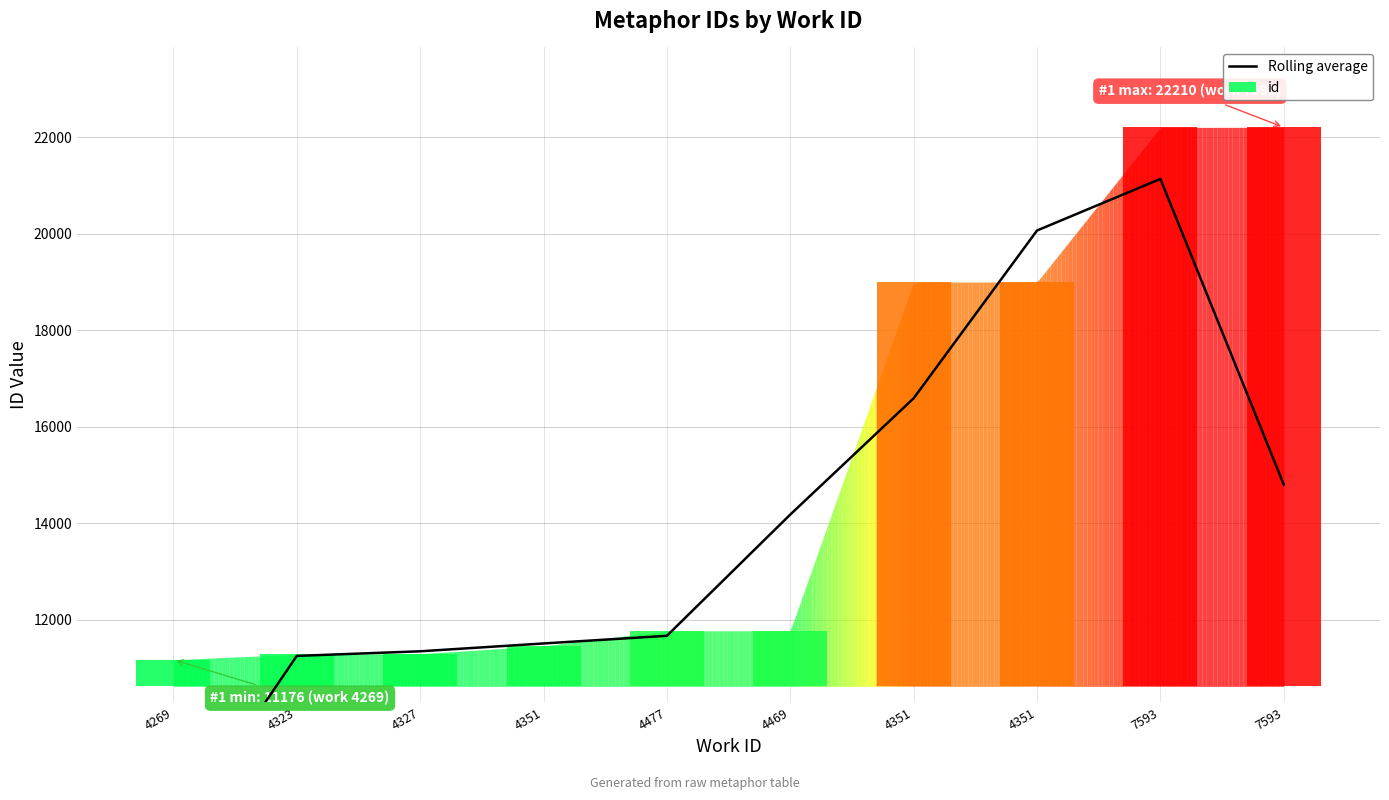

The value at 4269 is 2167.3. True or false?

False